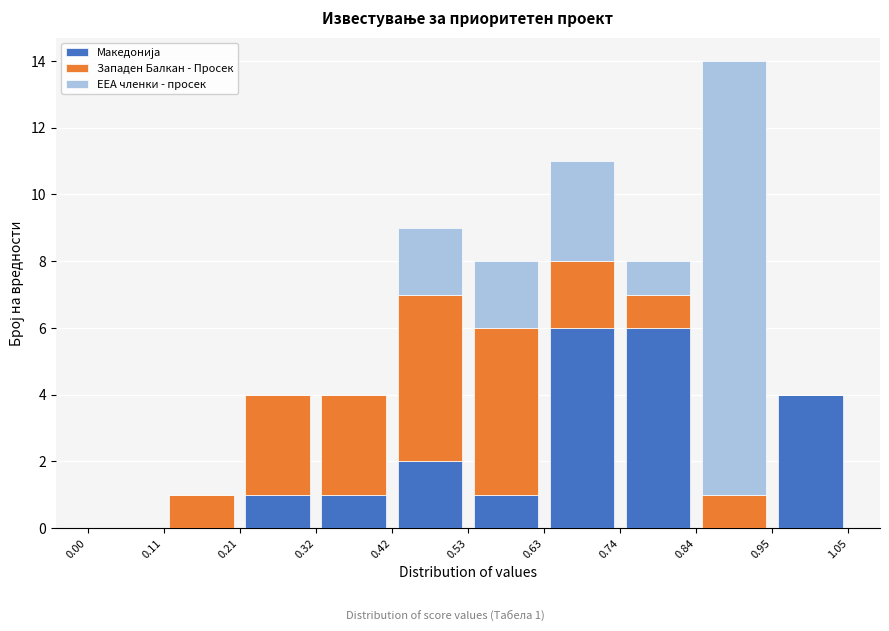

Which range on the x-axis has the tallest stacked bar (by total height)?

0.84 to 0.95